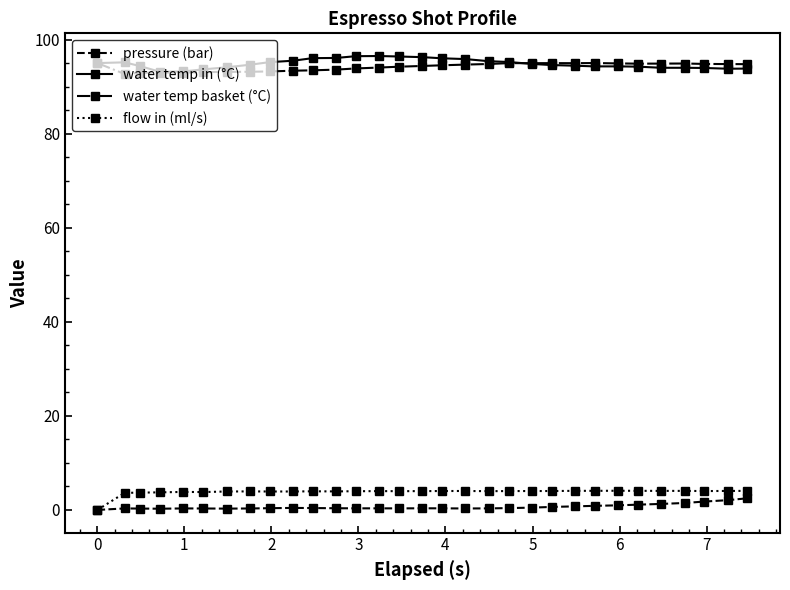

What is the lowest value of the water temp basket (°C) series?

92.7